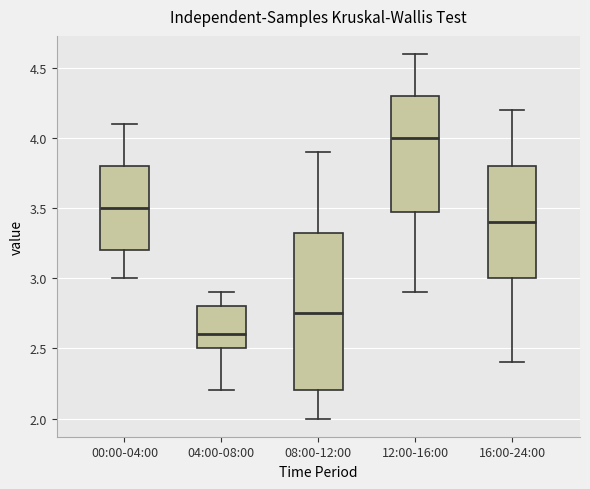

Reading left to right, transcribe this box plot: for each box, give where its median line is, the range the box spans, and where its two whiskers end, as read against the y-axis. The values are not printed on the chart, so give them approximately, as read against the axis.

00:00-04:00: median 3.50, box 3.20 to 3.80, whiskers 3.00 to 4.10
04:00-08:00: median 2.60, box 2.50 to 2.80, whiskers 2.20 to 2.90
08:00-12:00: median 2.75, box 2.20 to 3.35, whiskers 2.00 to 3.90
12:00-16:00: median 4.00, box 3.50 to 4.30, whiskers 2.90 to 4.60
16:00-24:00: median 3.40, box 3.00 to 3.80, whiskers 2.40 to 4.20